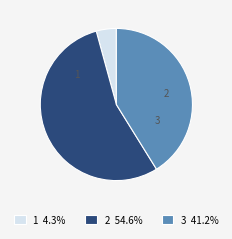

What is the majority slice?

2